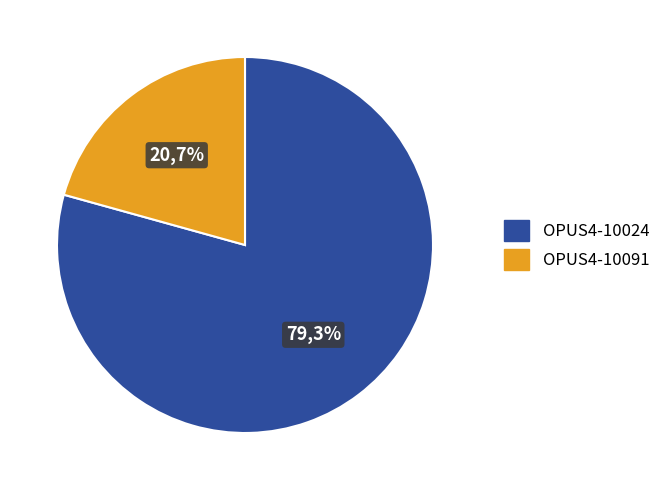

What is the smallest slice in the pie chart?

OPUS4-10091